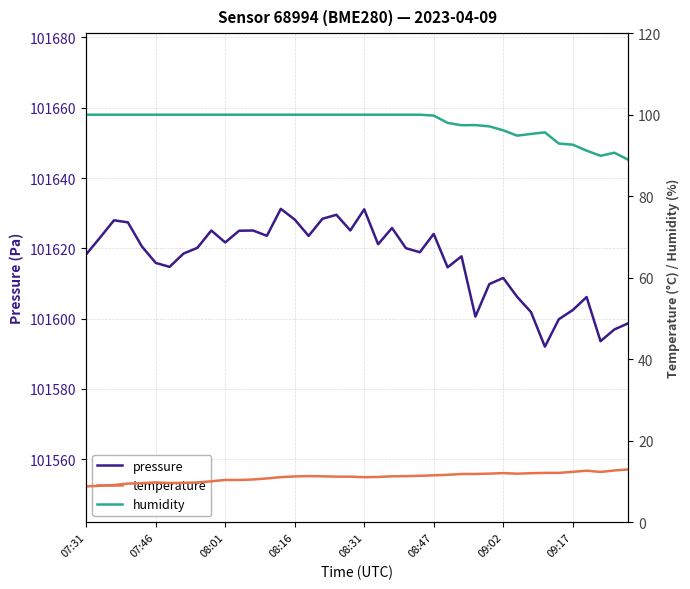

What is the difference between the second highest and minimum values in the pressure series?

39.1